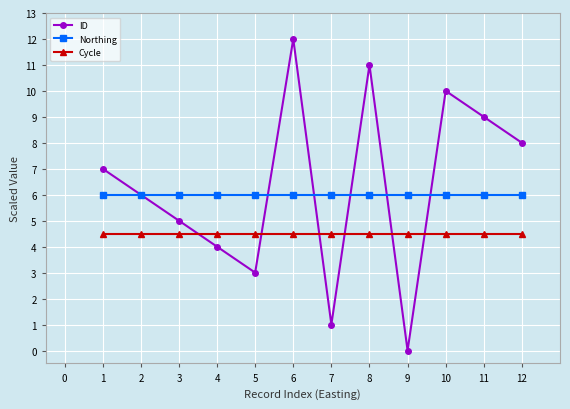

How many values in the ID series are below 7?

6